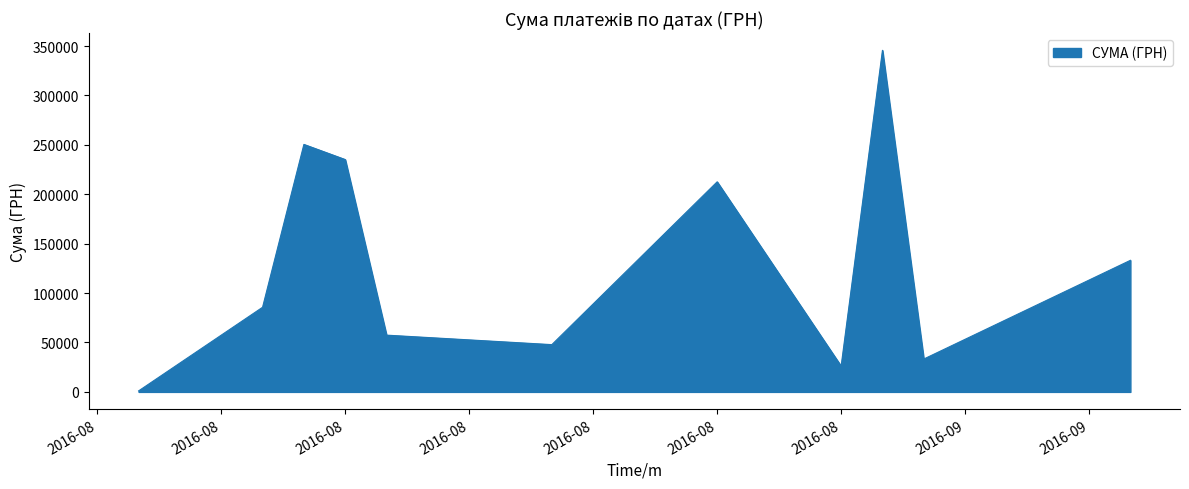

What is the difference between the maximum and minimum values?

344689.0